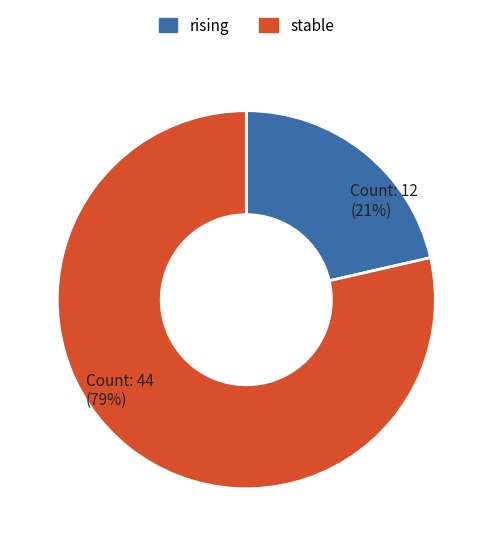

Does any single category account for the majority?

Yes